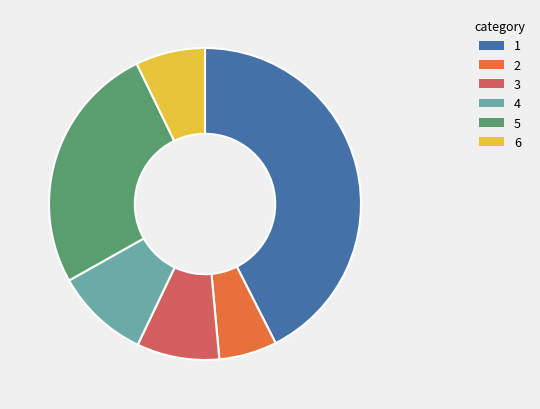

Is there a majority slice in this chart?

No